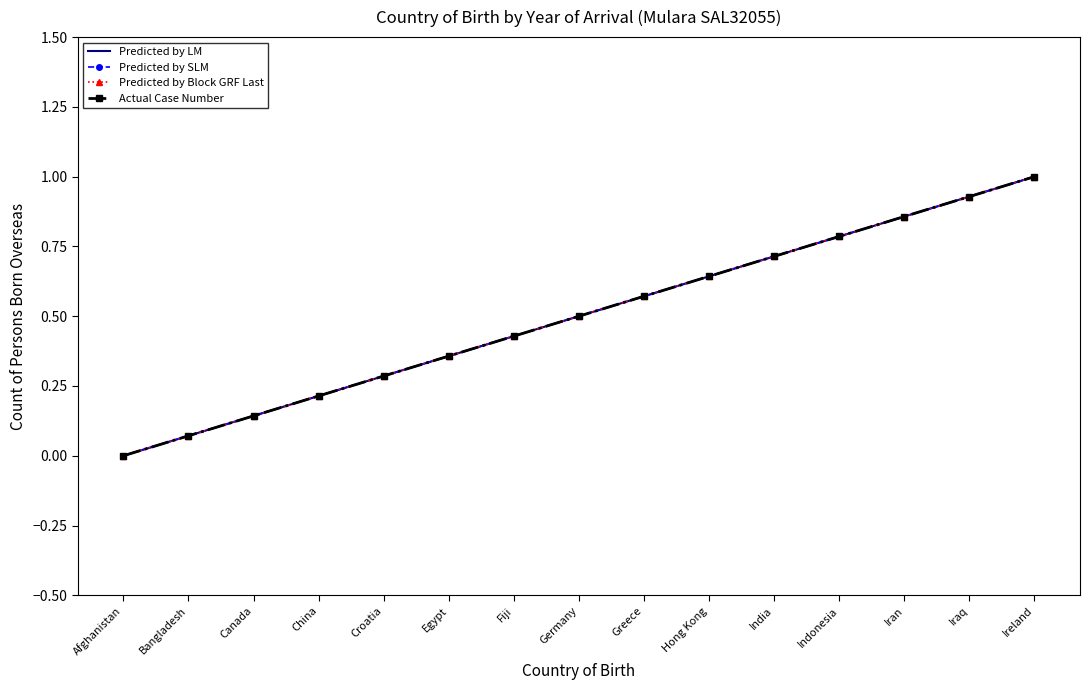

Where is Predicted by LM nearest to the value 0?

Afghanistan